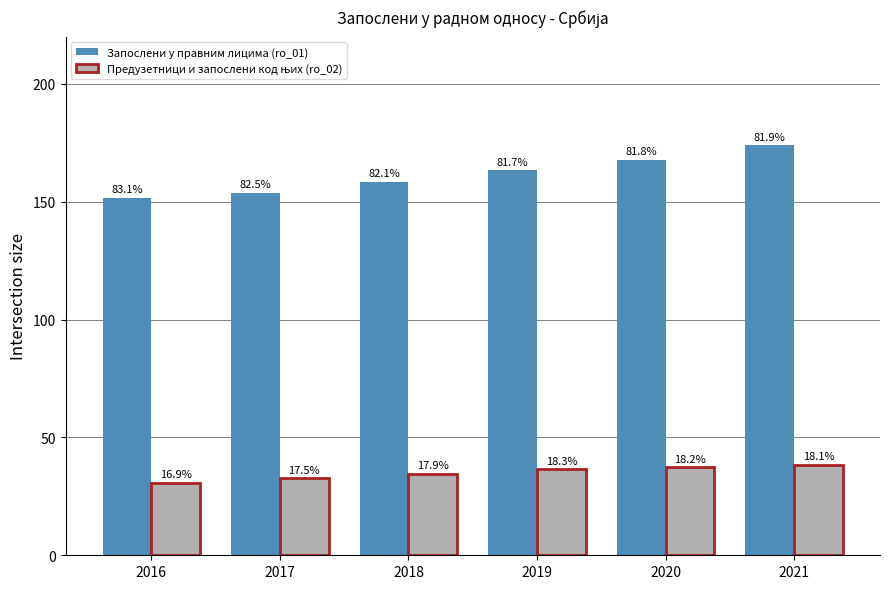

What is the value of the Запослени у правним лицима (ro_01) bar at the 5th from the left?

167.7